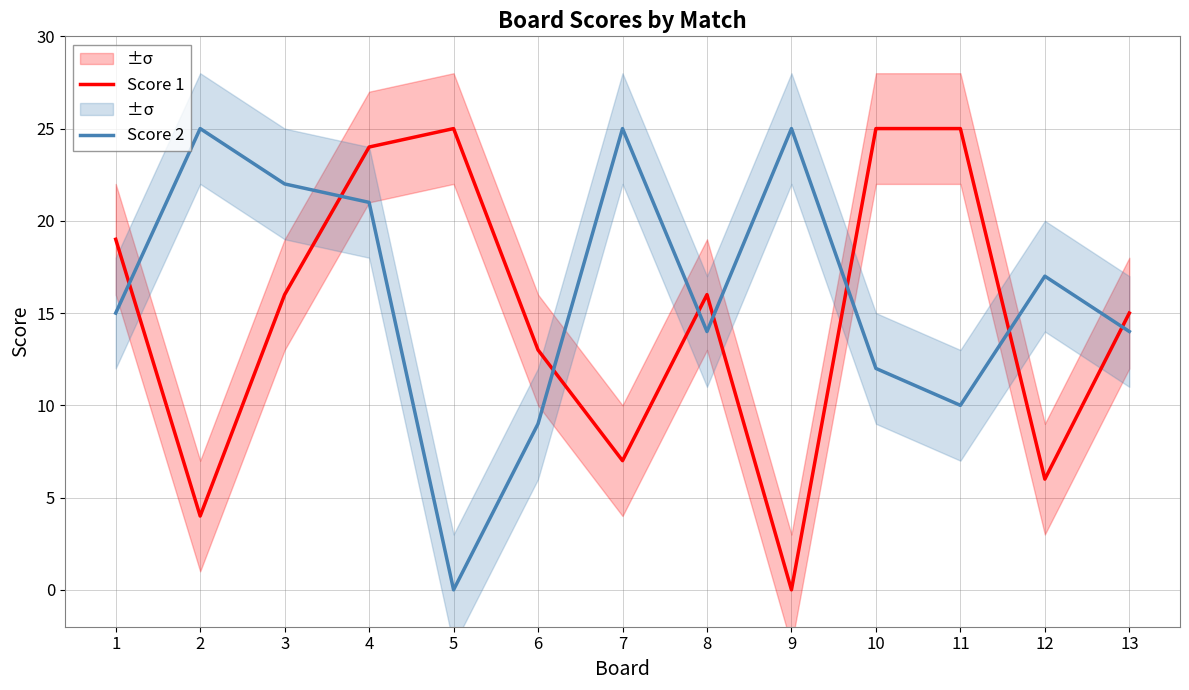

At 4, list the series in order from smallest to largest.

Score 2, Score 1